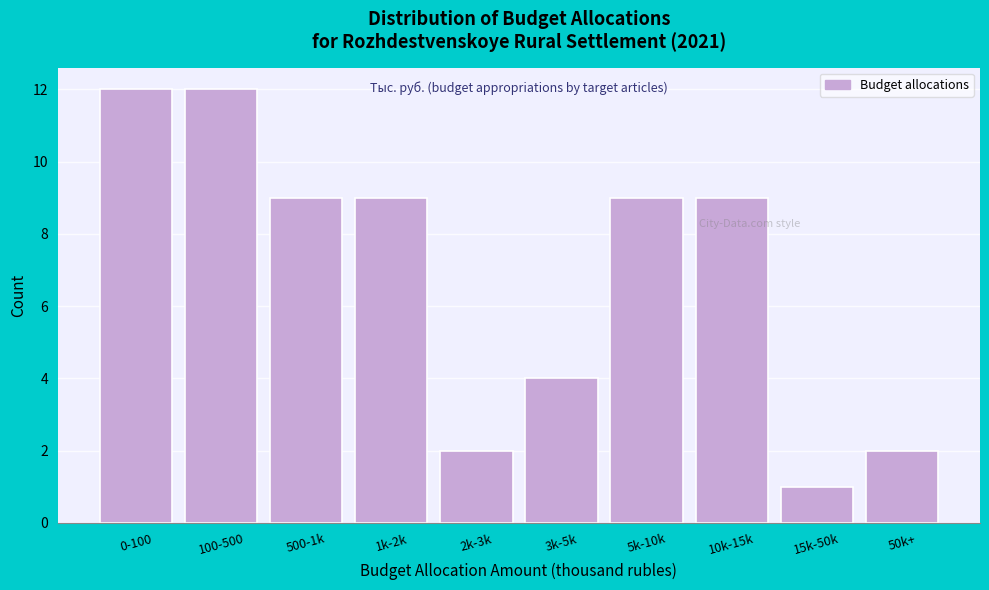

Reading right to left, extract all data points from this chart.

2	1	9	9	4	2	9	9	12	12